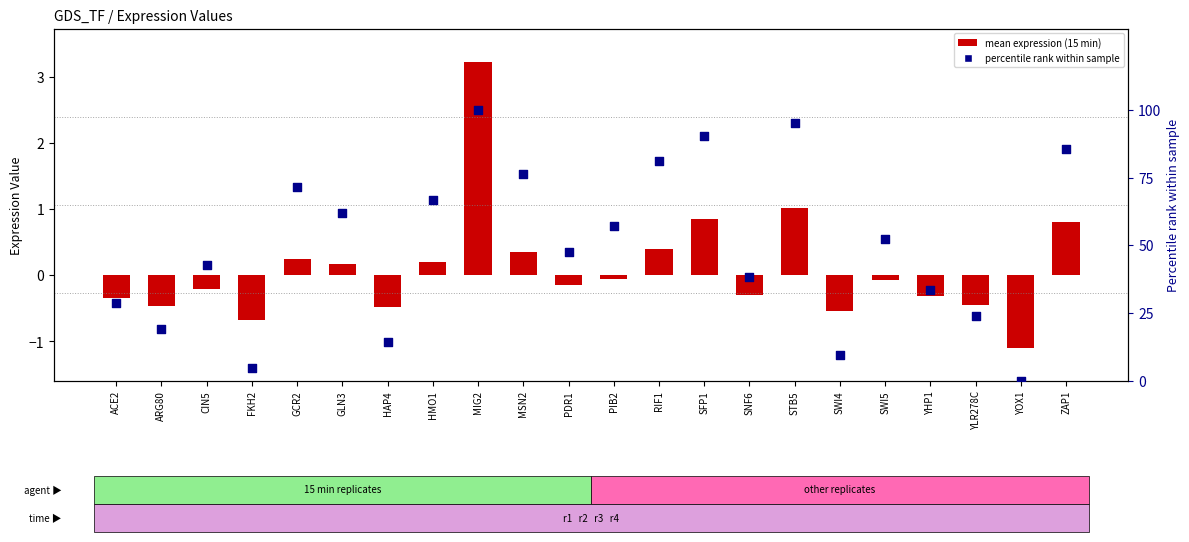

Which series has the largest Y range (max minus min)?

percentile rank